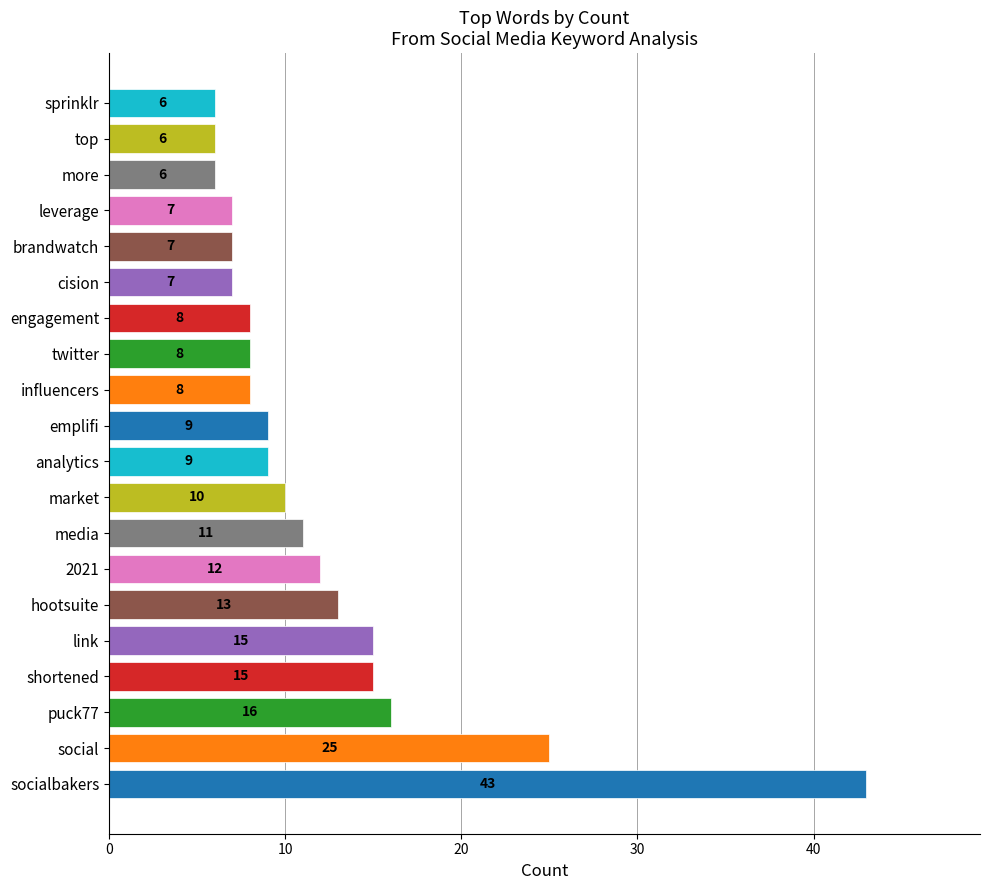

How many data points does each series have?

20